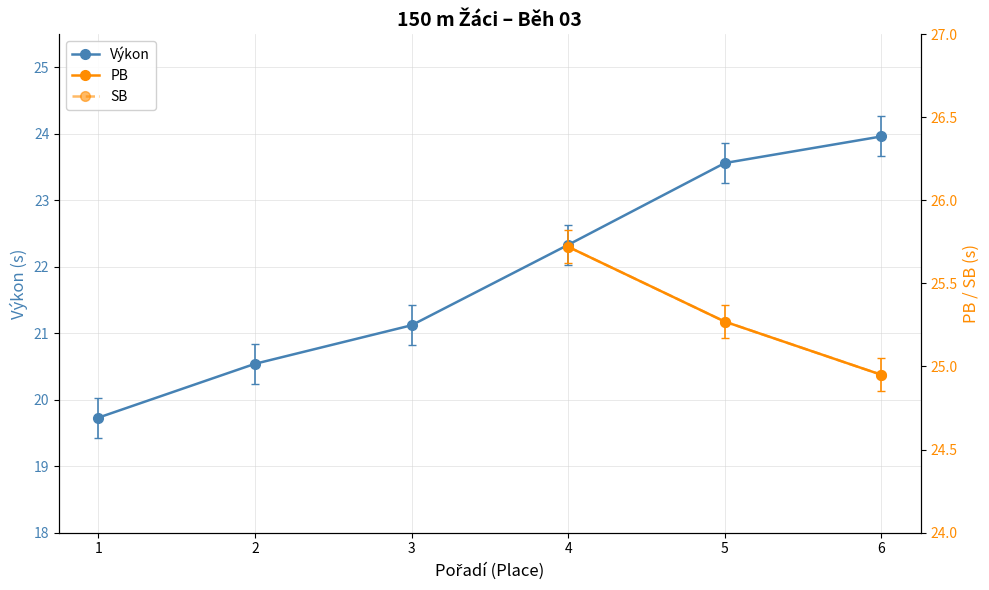

What is the value of the Výkon point at the 1st from the left?

19.7